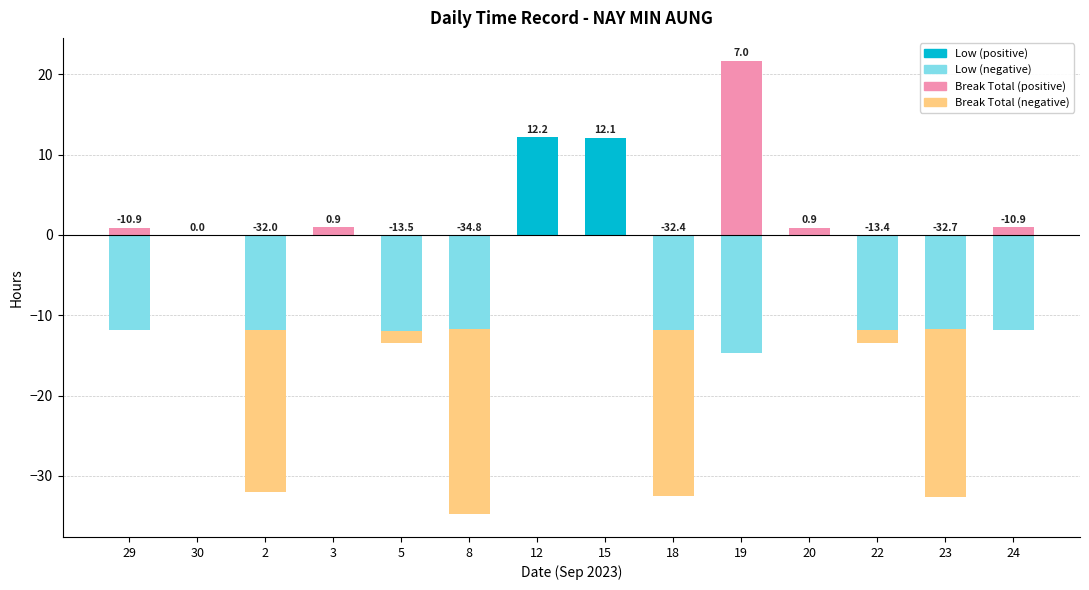

Which category has the highest value across all series?

19